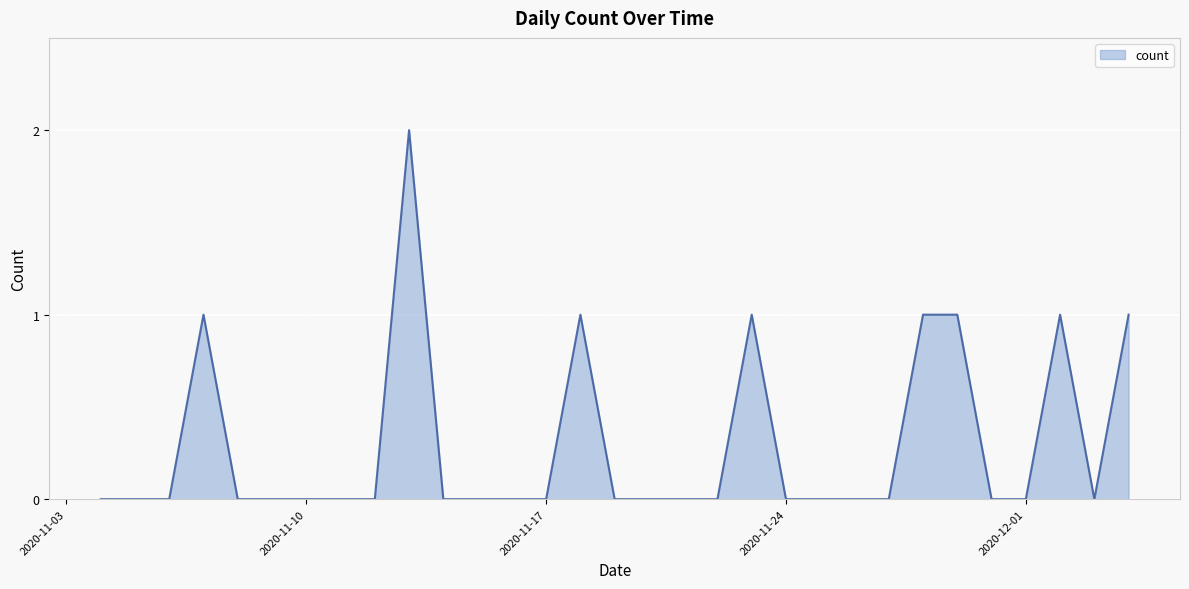

Where is the first local minimum?

2020-12-03